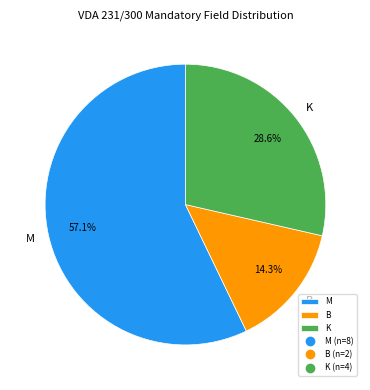

To the nearest percent, what is the average slice percentage?

33%